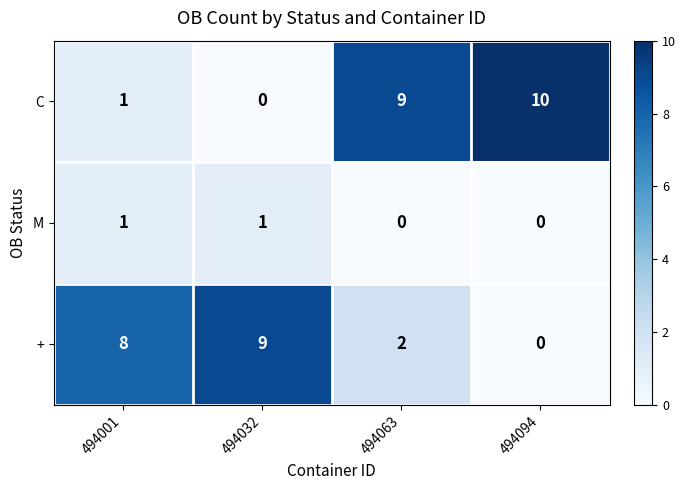

Which series has the largest total across all categories?

C